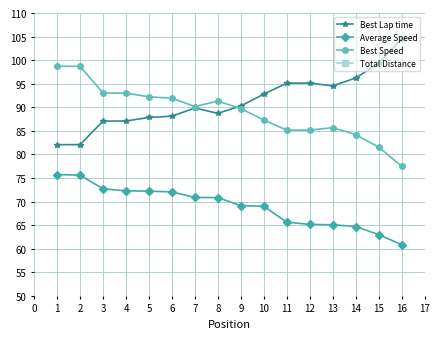

At which label does Best Lap time reach its peak?

16